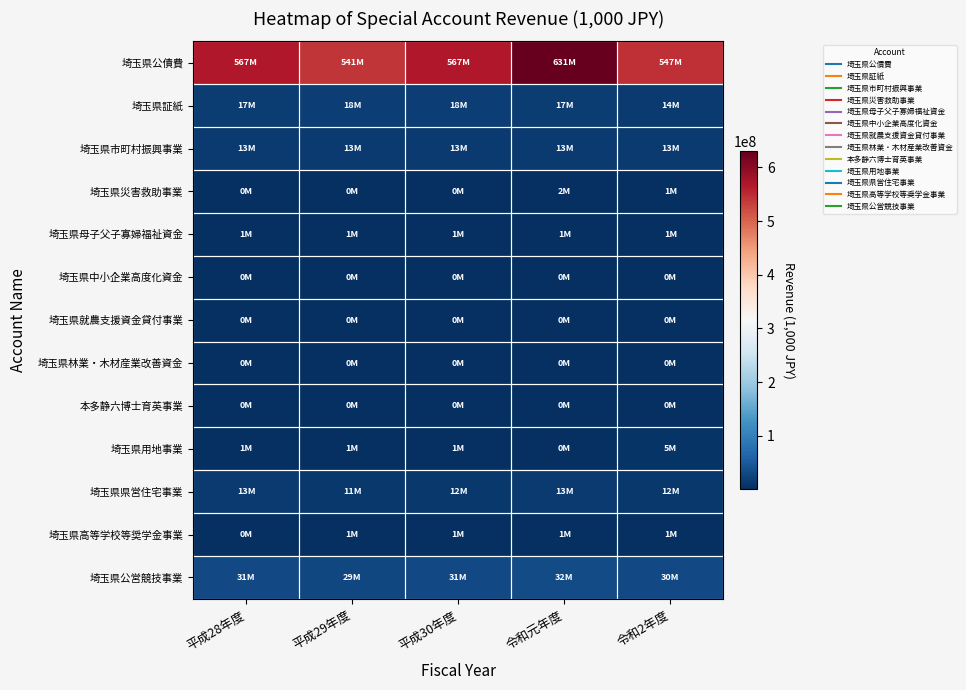

At 令和2年度, list the series in order from largest to smallest.

埼玉県公債費, 埼玉県公営競技事業, 埼玉県証紙, 埼玉県市町村振興事業, 埼玉県県営住宅事業, 埼玉県用地事業, 埼玉県母子父子寡婦福祉資金, 埼玉県災害救助事業, 埼玉県高等学校等奨学金事業, 埼玉県就農支援資金貸付事業, 埼玉県中小企業高度化資金, 本多静六博士育英事業, 埼玉県林業・木材産業改善資金